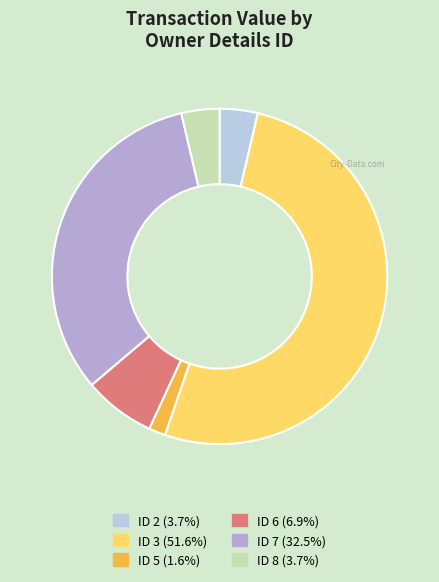

Count the number of slices in the pie.

6